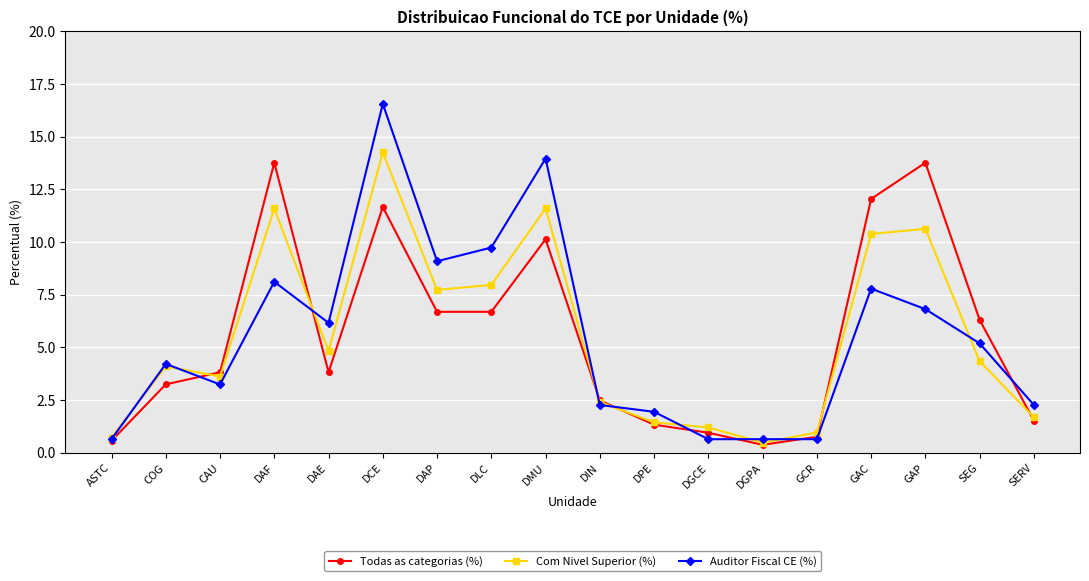

Reading right to left, extract all data points from this chart.

Todas as categorias (%): 1.5	6.3	13.8	12.0	0.8	0.4	1.0	1.3	2.5	10.1	6.7	6.7	11.7	3.8	13.8	3.8	3.3	0.6
Com Nivel Superior (%): 1.7	4.3	10.6	10.4	1.0	0.5	1.2	1.4	2.4	11.6	8.0	7.7	14.3	4.8	11.6	3.6	4.1	0.7
Auditor Fiscal CE (%): 2.3	5.2	6.8	7.8	0.6	0.6	0.6	1.9	2.3	14.0	9.7	9.1	16.6	6.2	8.1	3.2	4.2	0.6